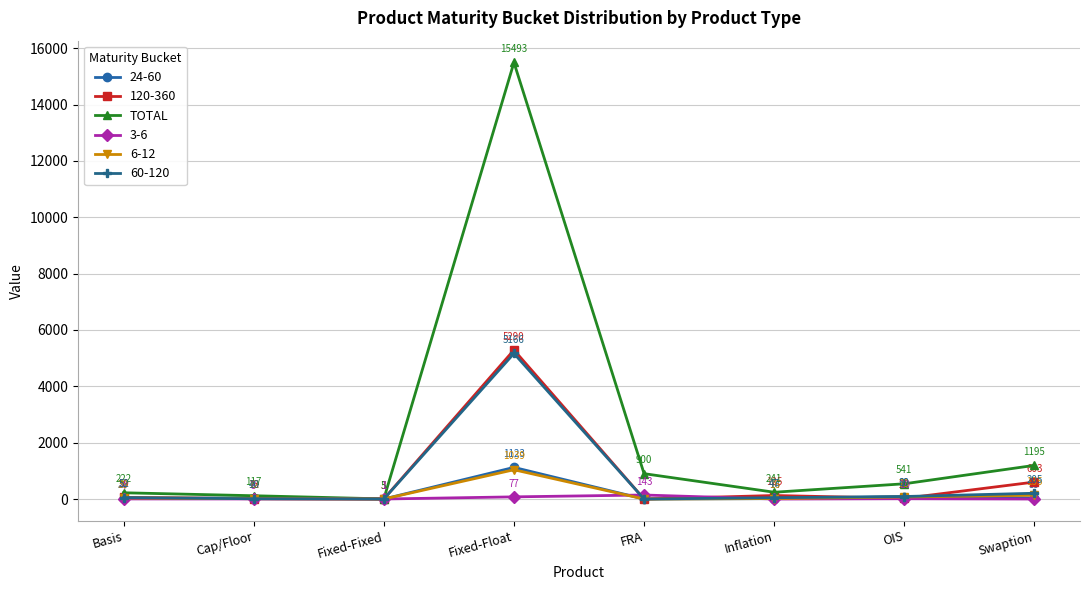

The TOTAL series shows 4618 at Fixed-Float. True or false?

False